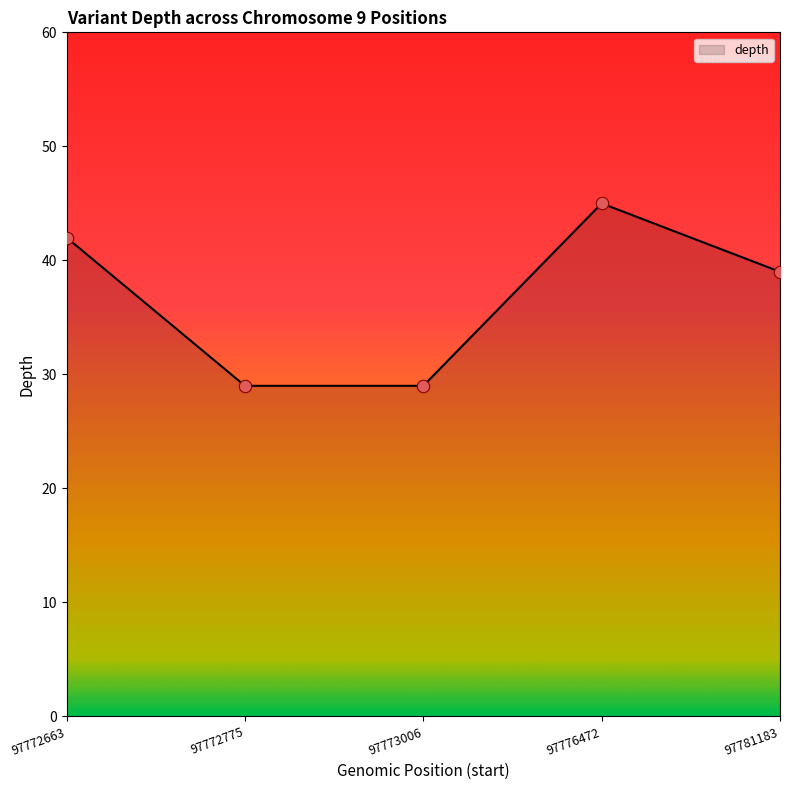

What is the change in value from 97772663 to 97772775?

-13